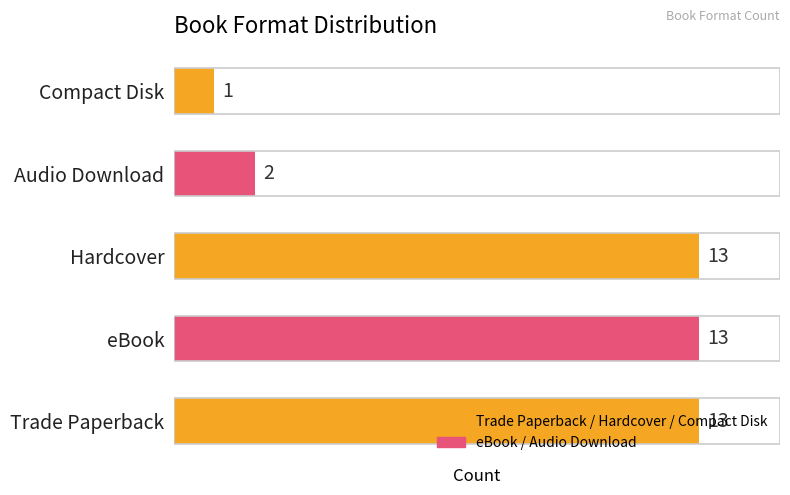

The chart shows a value of 3 at Audio Download. True or false?

False